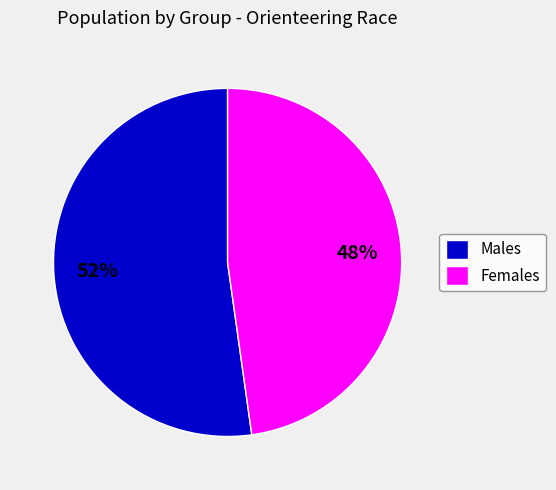

To the nearest percent, what percentage of the pie is Males?

52%